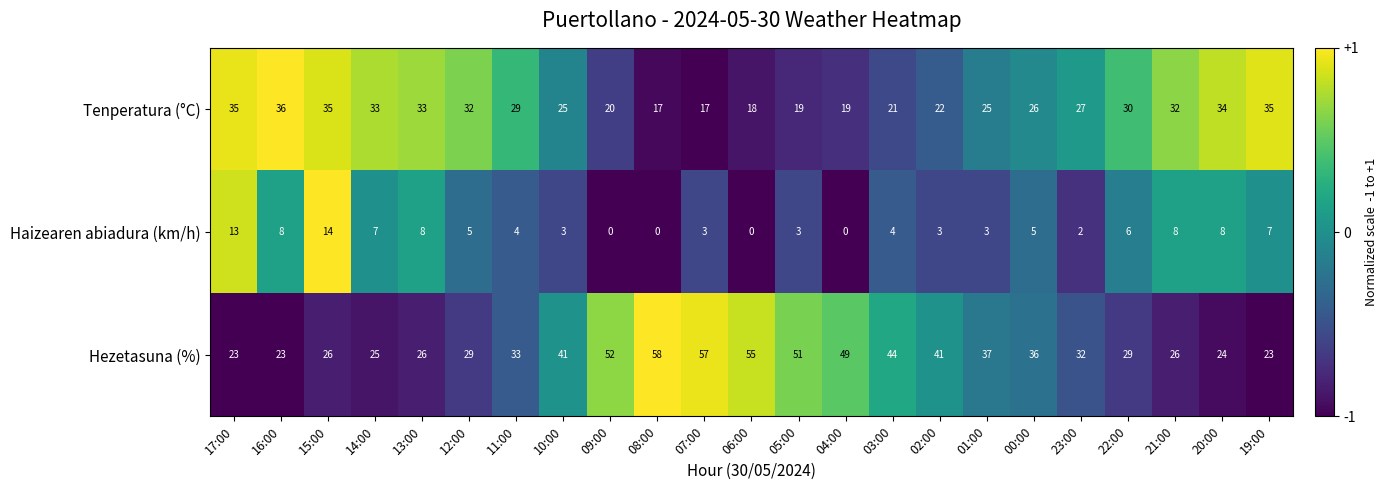

At which category is the sum across all series the highest?

07:00